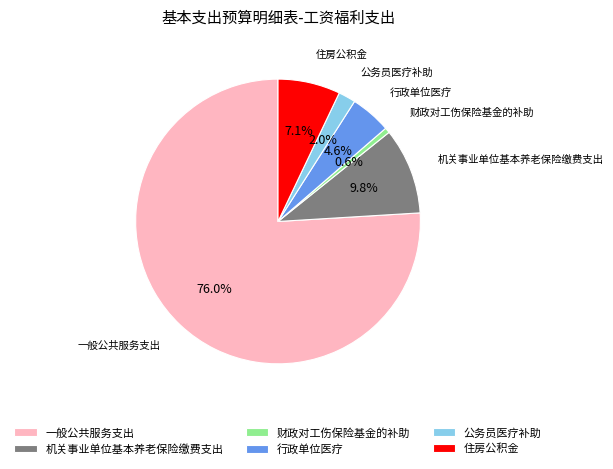

Does 一般公共服务支出 account for over 50% of the chart?

Yes